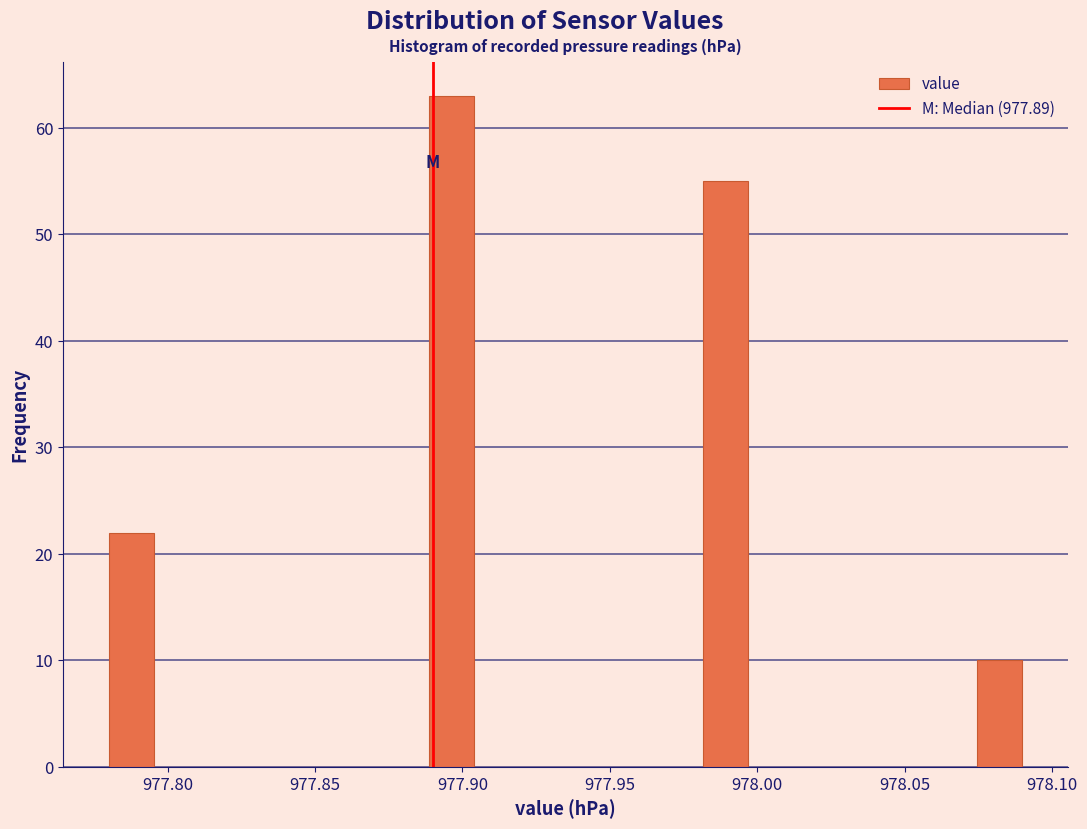

Read against the x-axis, roughly where is the centre of the tallest bar?

977.895